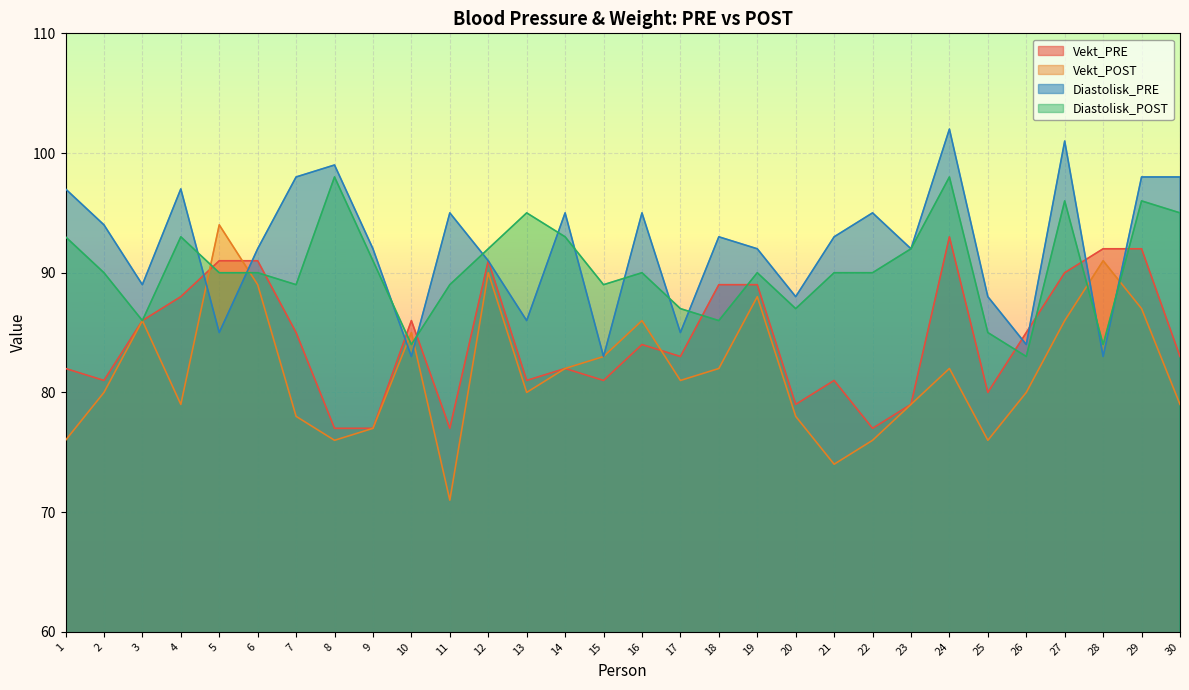

The Diastolisk_PRE series shows 85 at 5. True or false?

True